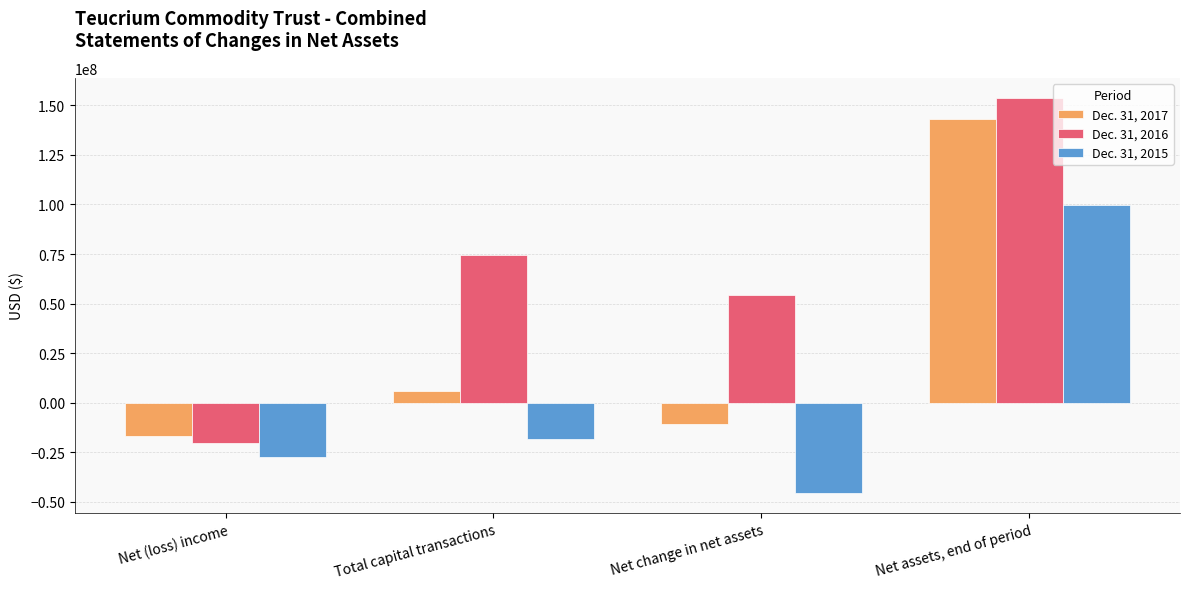

What is the sum of all Dec. 31, 2016 values?

262668587